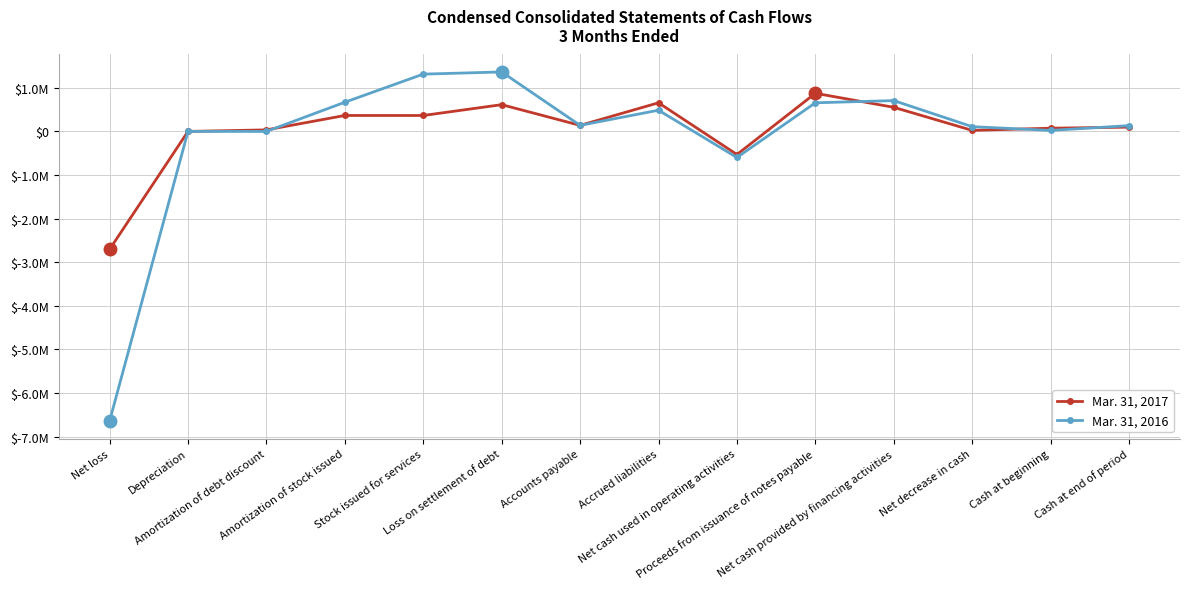

What is the label of the 12th point from the left?

Net decrease in cash